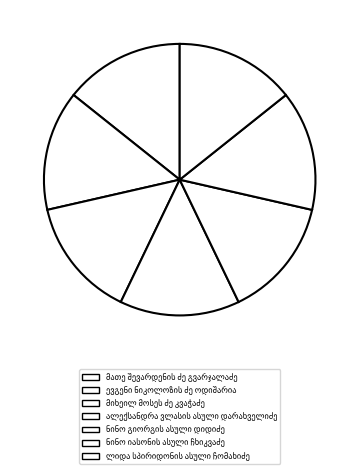

Count the number of slices in the pie.

7